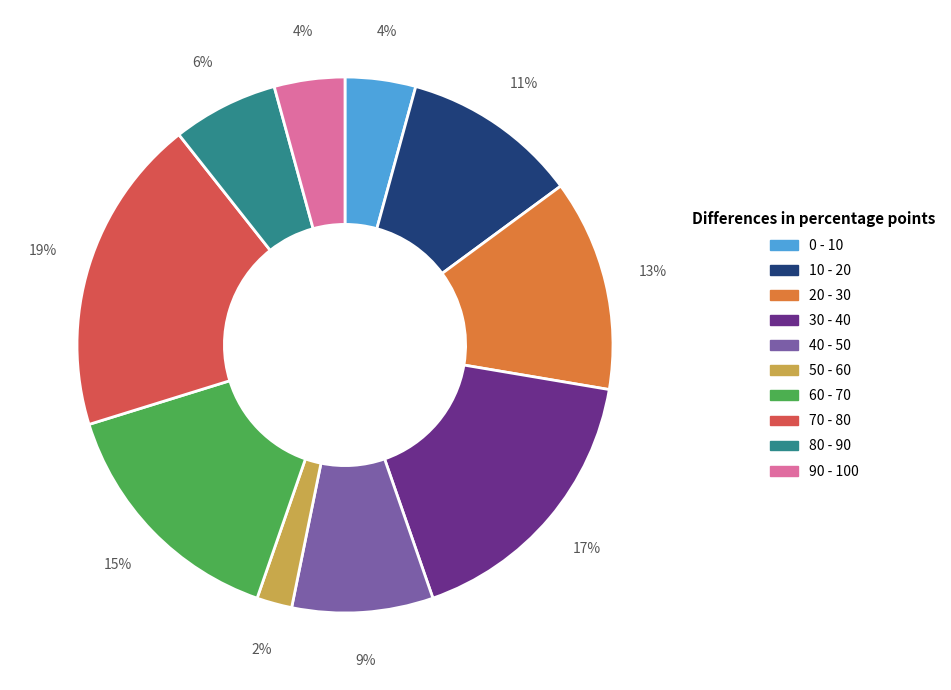

Does any single category account for the majority?

No